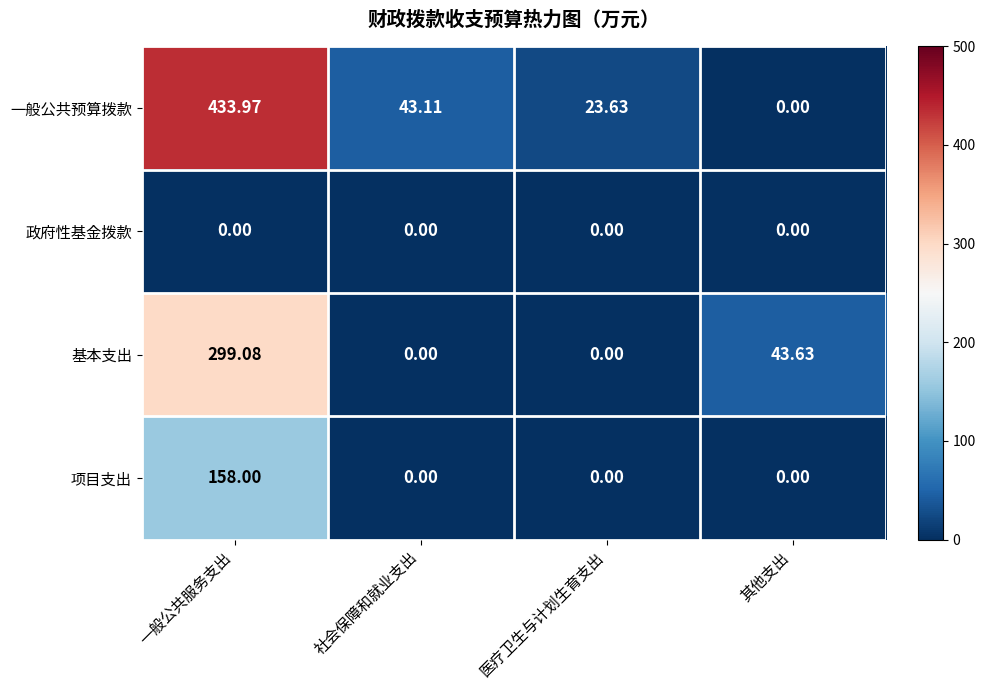

List the series in order of their peak value, highest first.

一般公共预算拨款, 基本支出, 项目支出, 政府性基金拨款